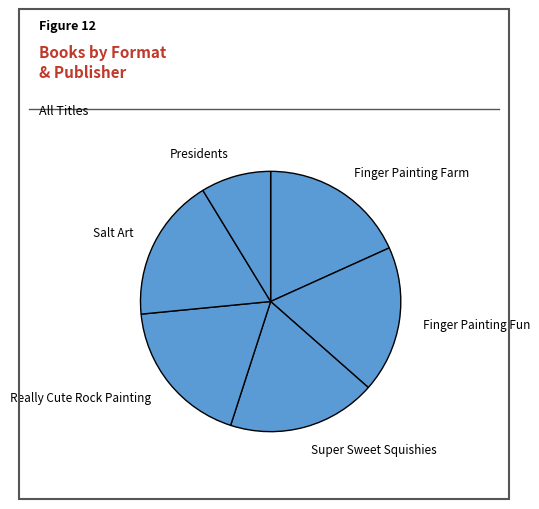

Does any single category account for the majority?

No